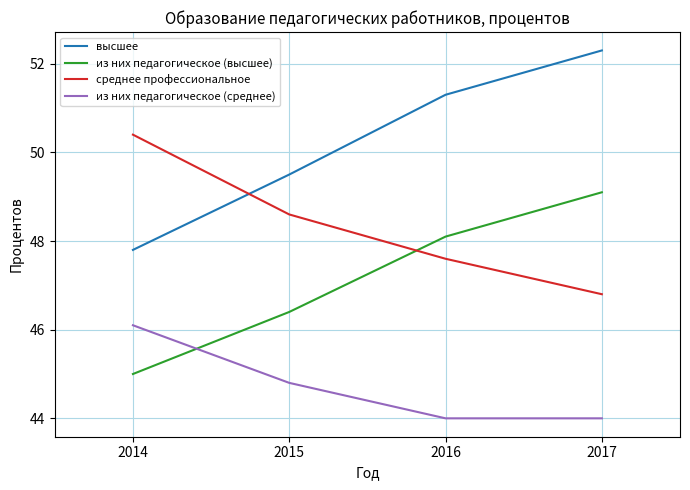

What is the approximate value of из них педагогическое (среднее) at 2014?

46.1